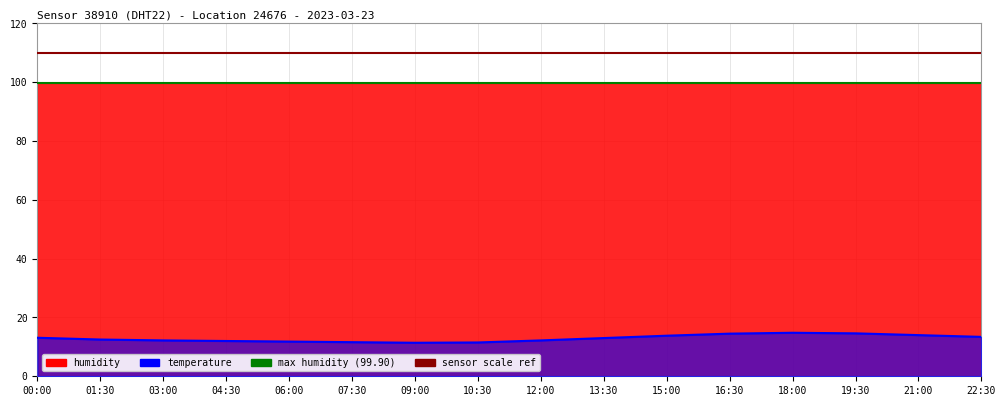

Is the value of sensor_id scale ref at 01:30 greater than the value of max humidity (99.90) at 01:30?

Yes